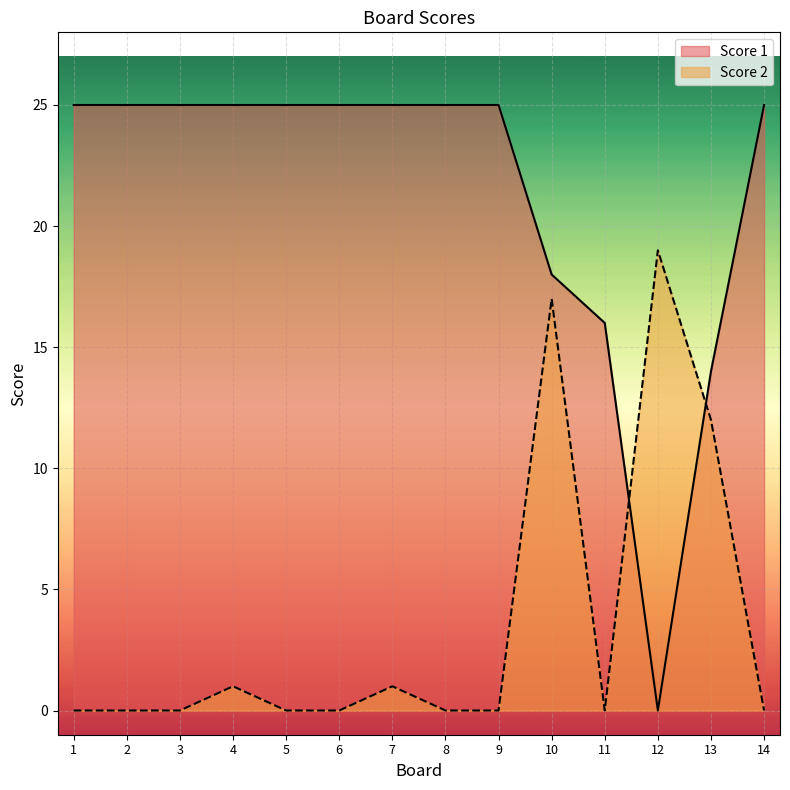

List the labels in order of Score 2 value, largest first.

12, 10, 13, 4, 7, 1, 2, 3, 5, 6, 8, 9, 11, 14